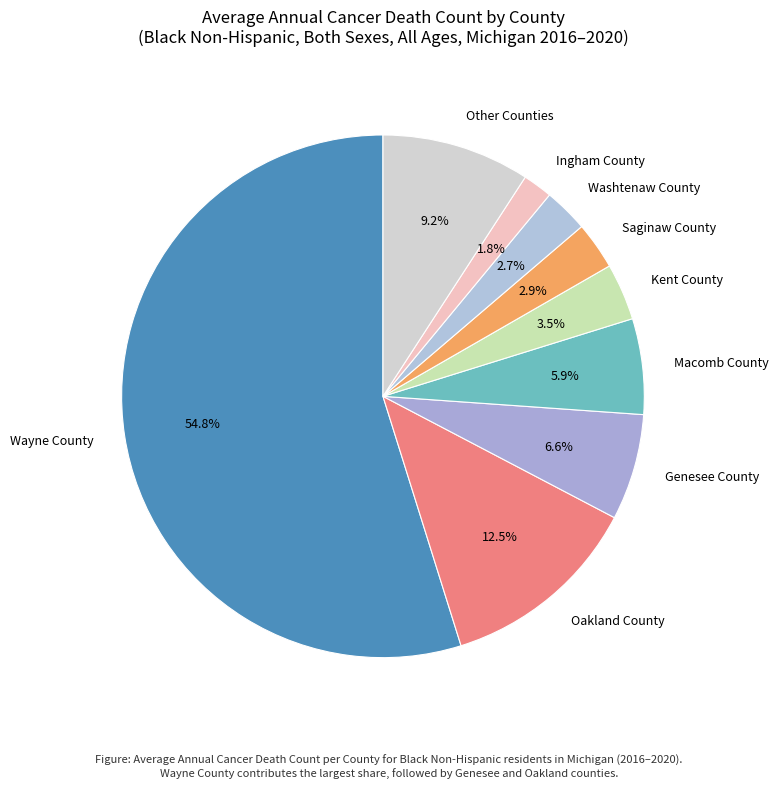

Which slice is the smallest?

Ingham County